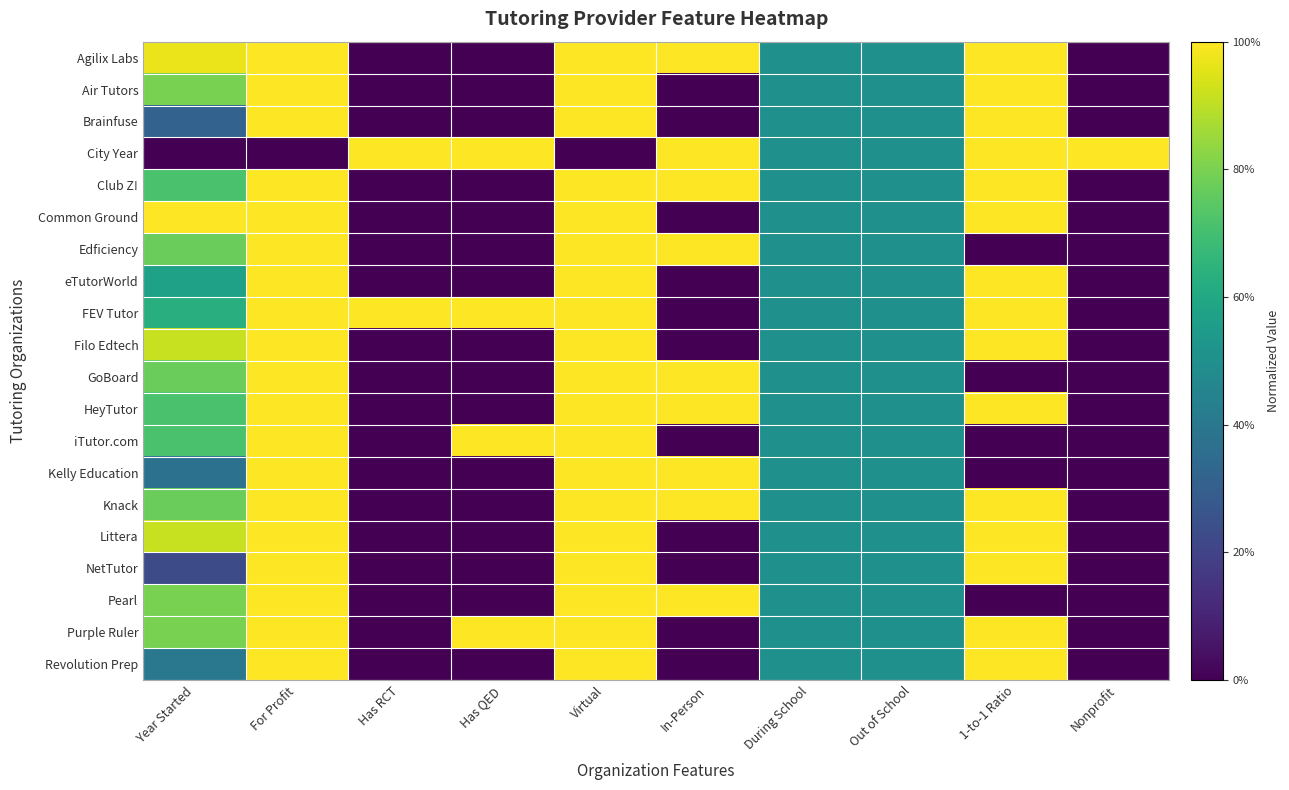

How many distinct data groups are displayed?

20